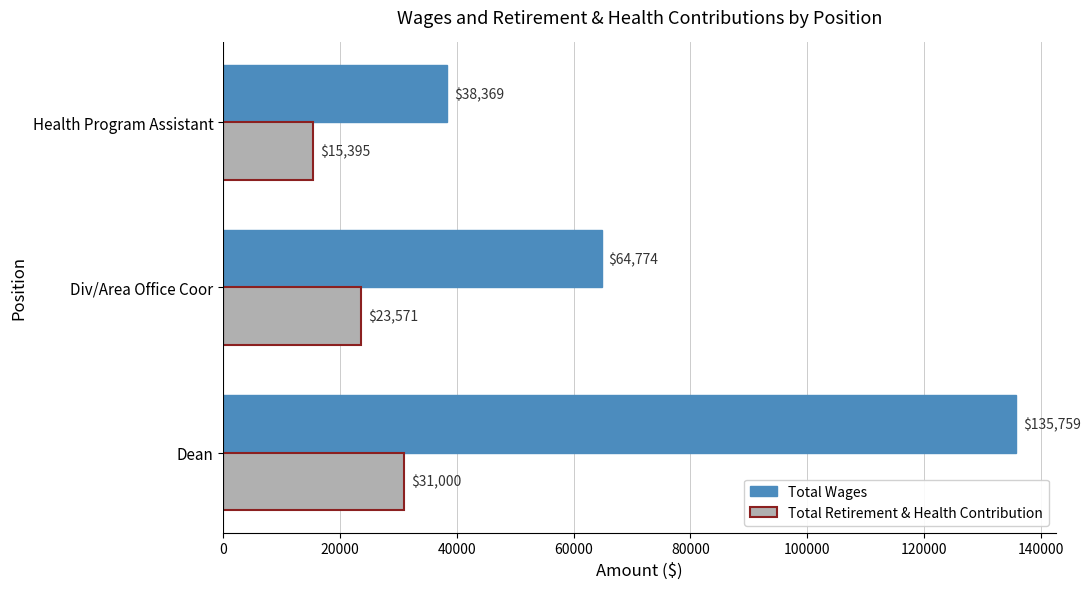

What is the spread (max minus min) of values at Health Program Assistant?

22974